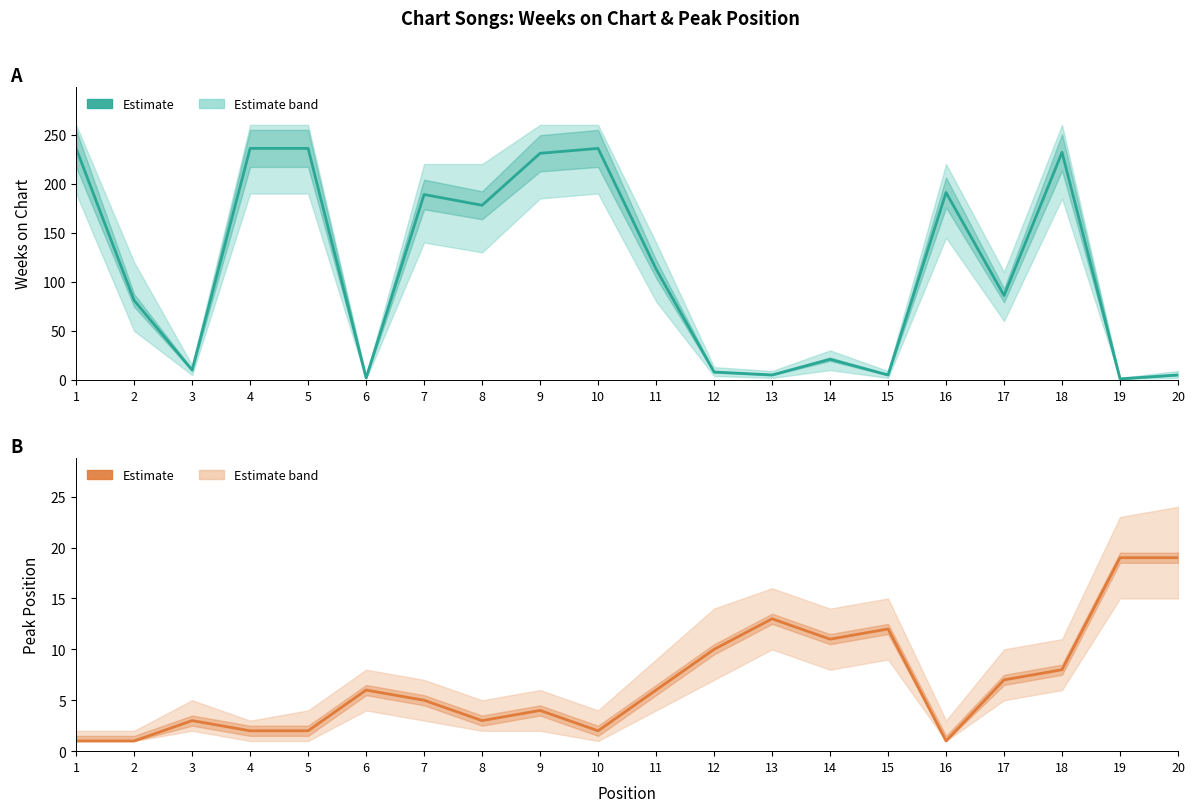

Count the number of categories in the chart.

20